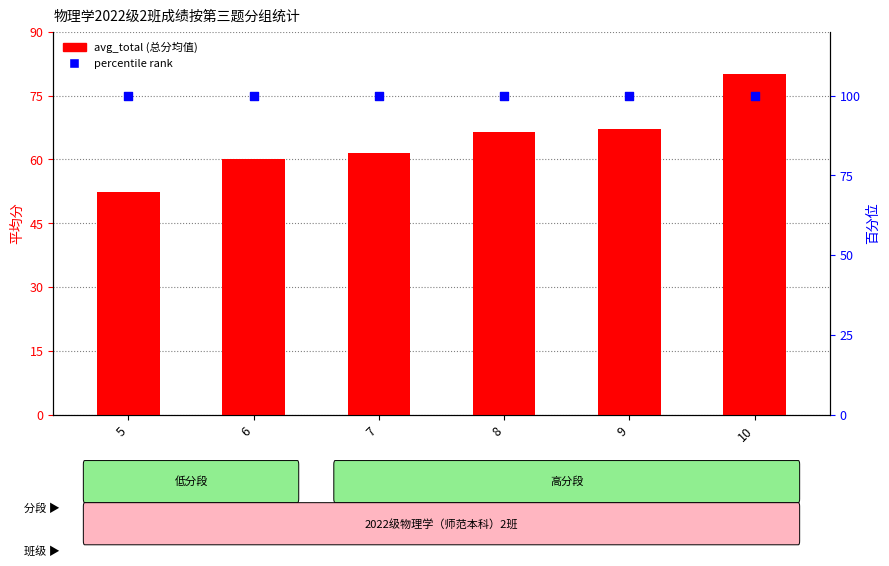

At how many categories does at least one series exceed 97?

6